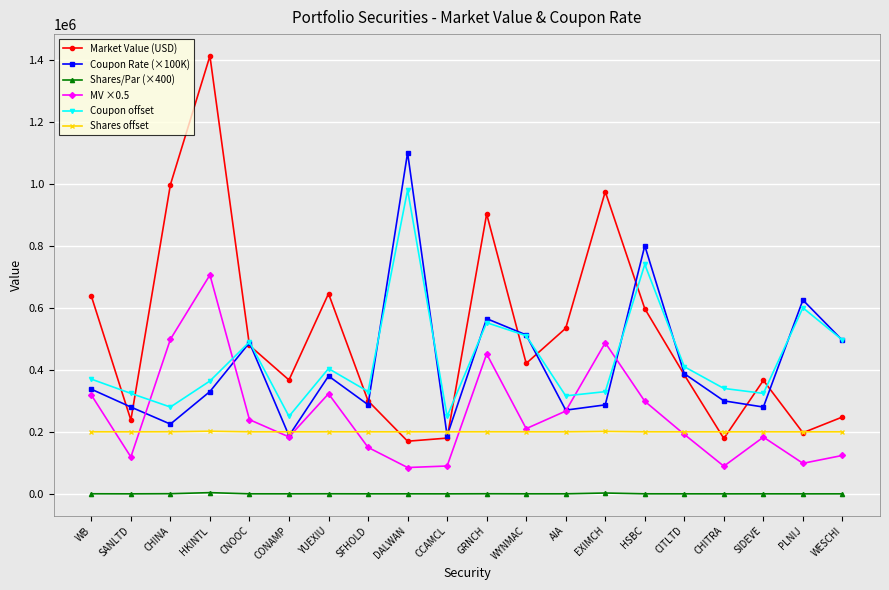

The value of MV ×0.5 at HSBC is 298576.5. True or false?

True